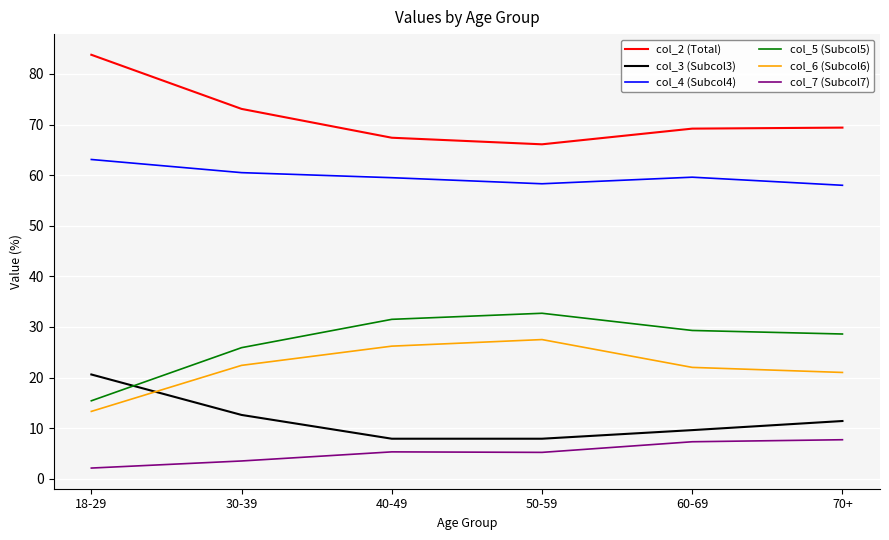

Where is col_6 (Subcol6) nearest to the value 20?

70+